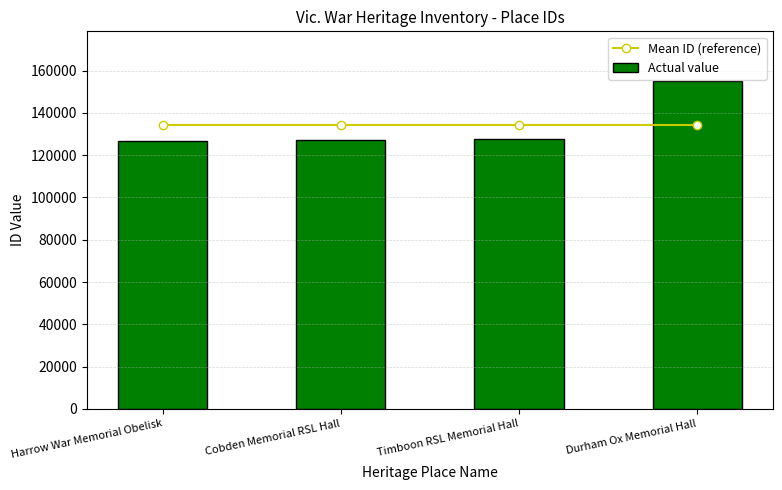

Which series has the largest total across all categories?

Mean ID (reference)